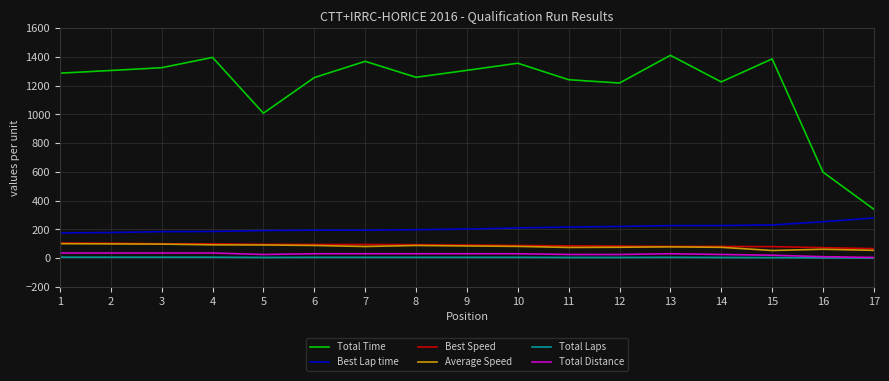

Which series has the largest range (max minus min)?

Total Time